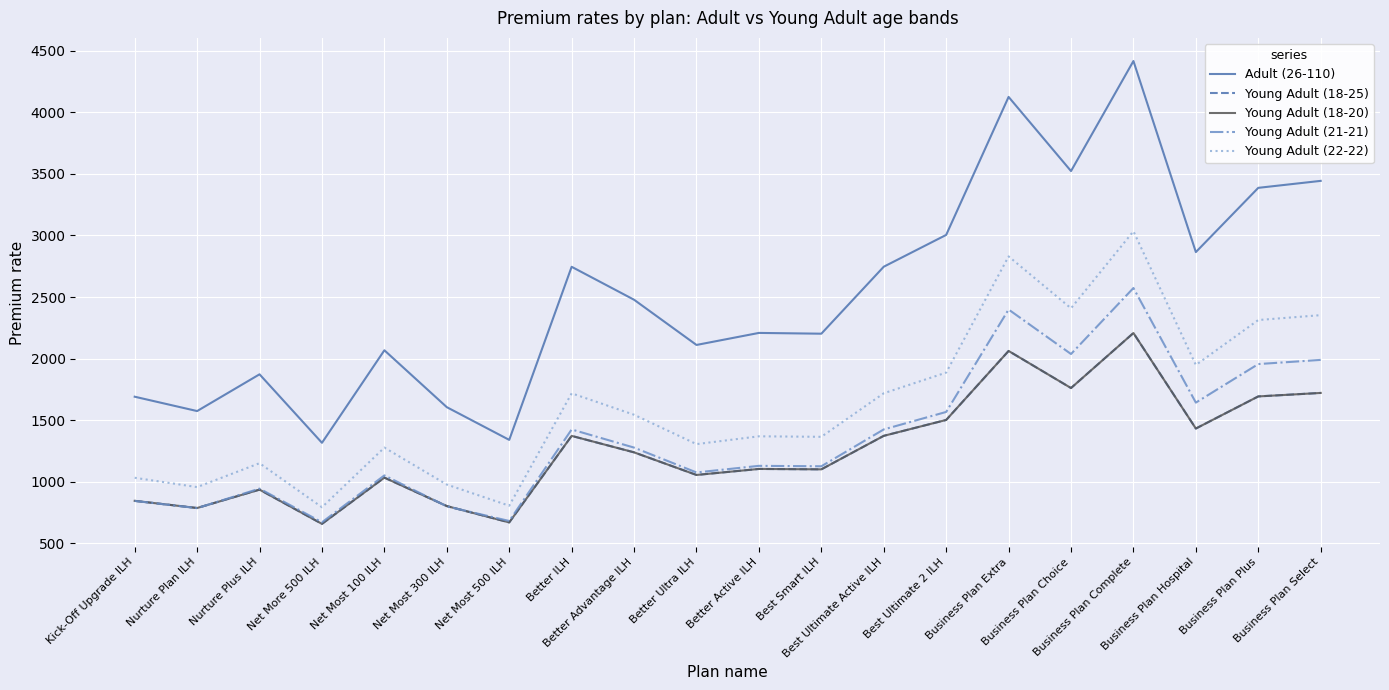

Reading right to left, extract all data points from this chart.

Adult (26-110): 3443.1	3386.5	2864.9	4416.2	3522.7	4124.8	3004.3	2746.1	2202.2	2208.5	2110.8	2477.9	2745.4	1340.0	1605.6	2067.5	1316.2	1872.4	1574.0	1690.5
Young Adult (18-25): 1721.2	1692.9	1432.2	2207.6	1761.0	2062.0	1501.8	1372.8	1100.8	1104.0	1055.2	1238.7	1372.4	669.8	802.6	1033.5	658.0	936.0	786.8	845.0
Young Adult (18-20): 1721.2	1692.9	1432.2	2207.6	1761.0	2062.0	1501.8	1372.8	1100.8	1104.0	1055.2	1238.7	1372.4	669.8	802.6	1033.5	658.0	936.0	786.8	845.0
Young Adult (21-21): 1989.5	1955.6	1642.6	2573.2	2037.2	2398.5	1566.9	1424.9	1125.7	1129.2	1075.5	1277.3	1424.5	681.6	800.0	1051.6	671.0	944.3	785.9	844.3
Young Adult (22-22): 2352.8	2313.2	1948.1	3033.9	2408.5	2830.0	1886.3	1718.5	1364.9	1369.0	1305.6	1544.1	1718.0	805.5	977.2	1277.4	793.0	1150.6	956.6	1032.3